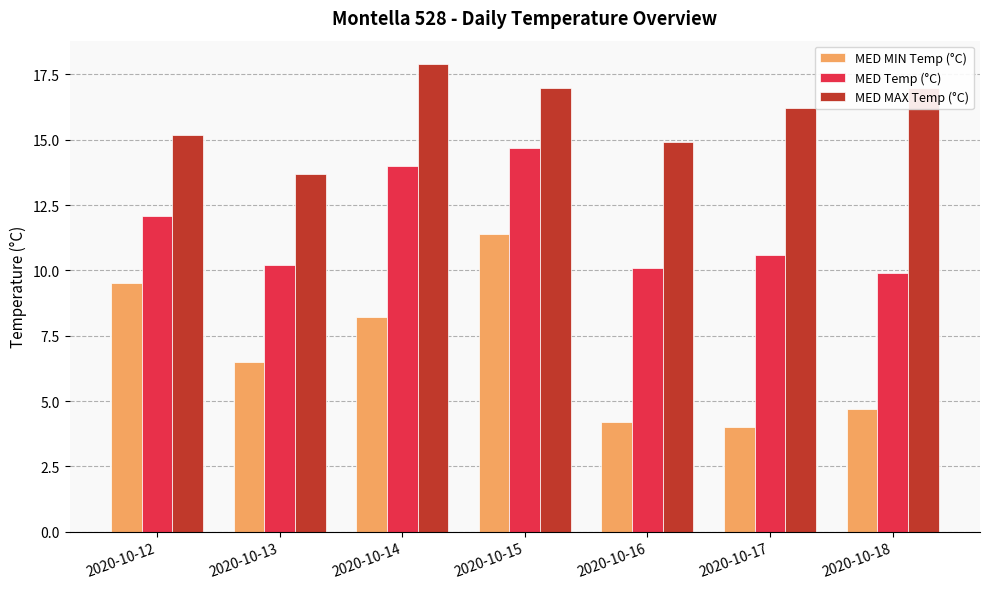

What is the smallest value displayed?

4.0